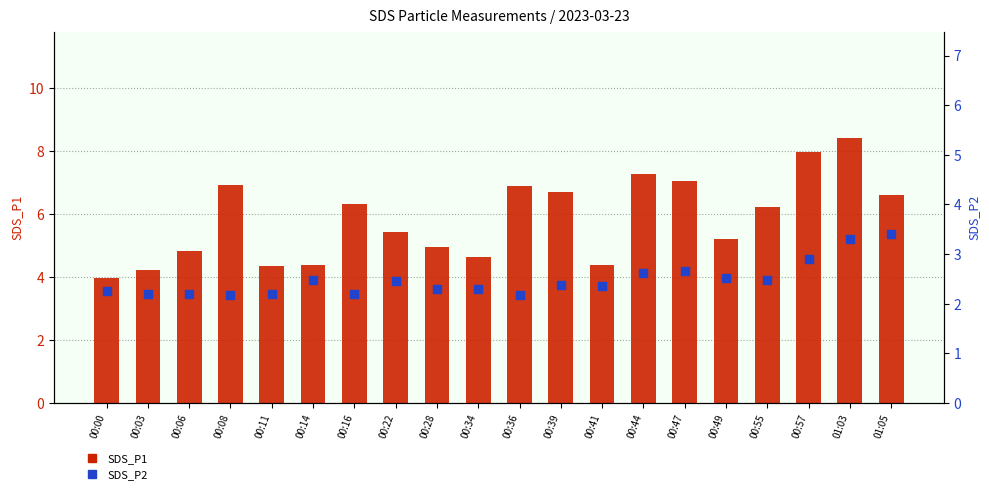

At which category is the sum across all series the highest?

01:03